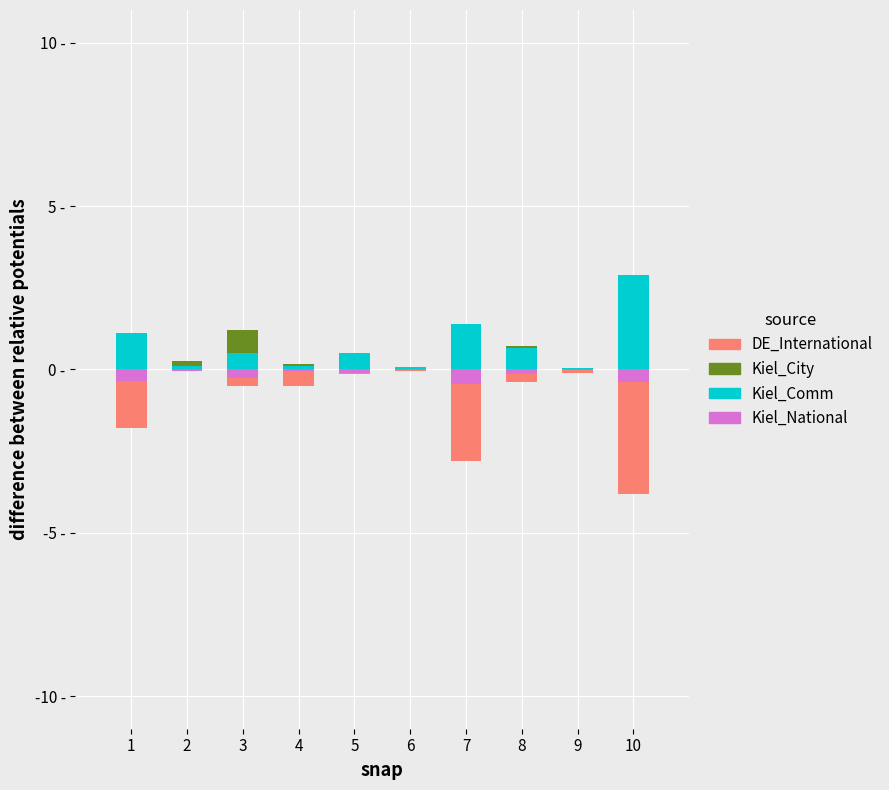

Is the value of Kiel_National at 8 greater than the value of Kiel_Comm at 2?

No